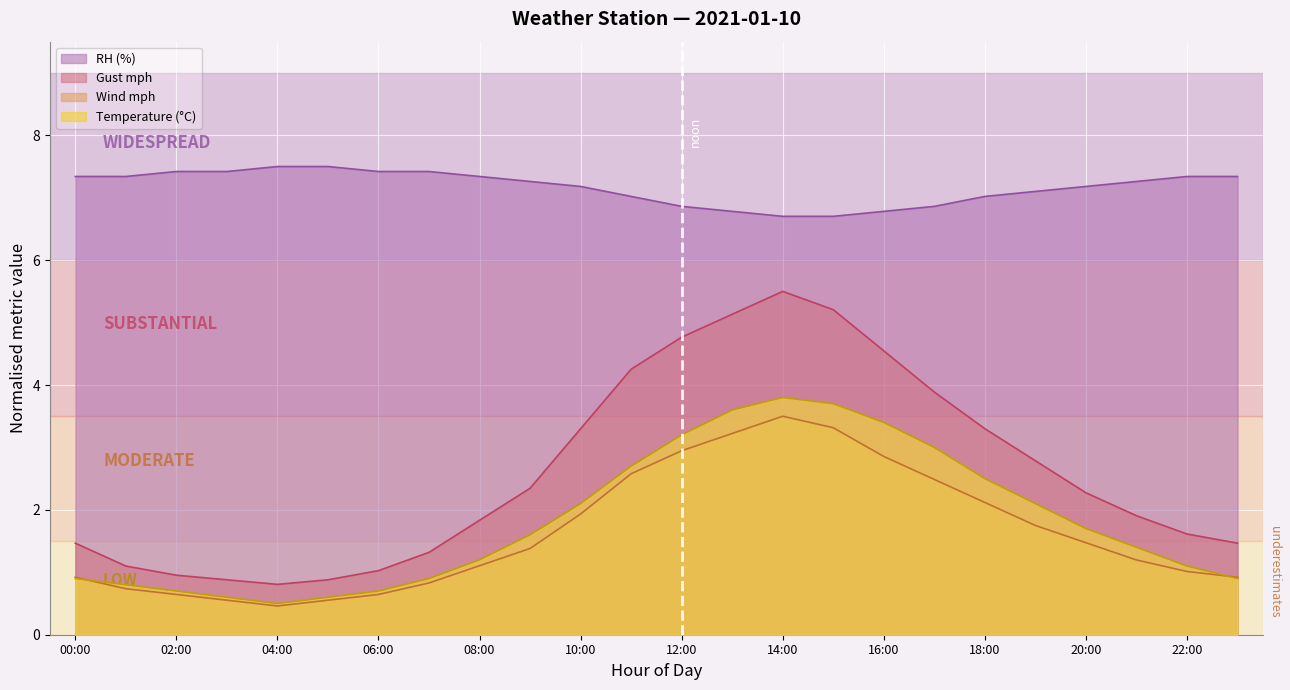

What is the difference between the gust_mph values at 16:00 and 01:00?

3.4